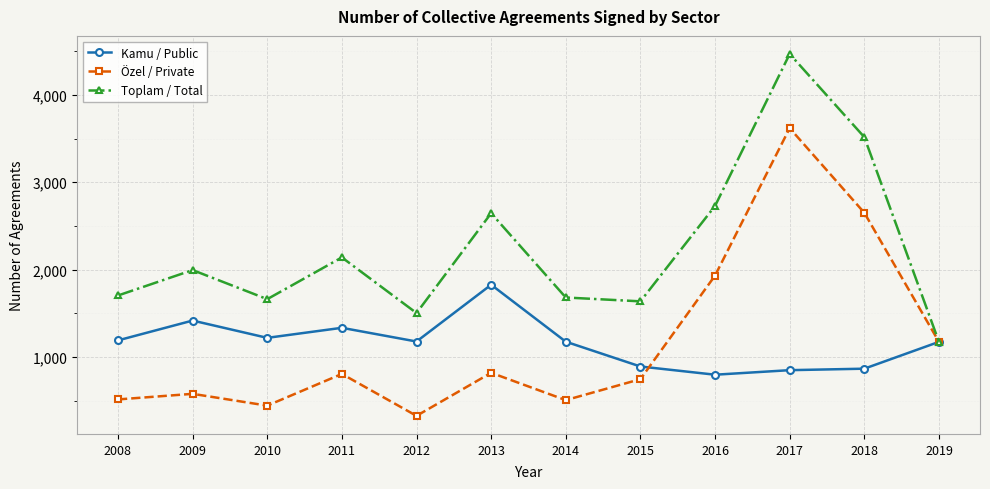

Does the chart have visible grid lines?

Yes